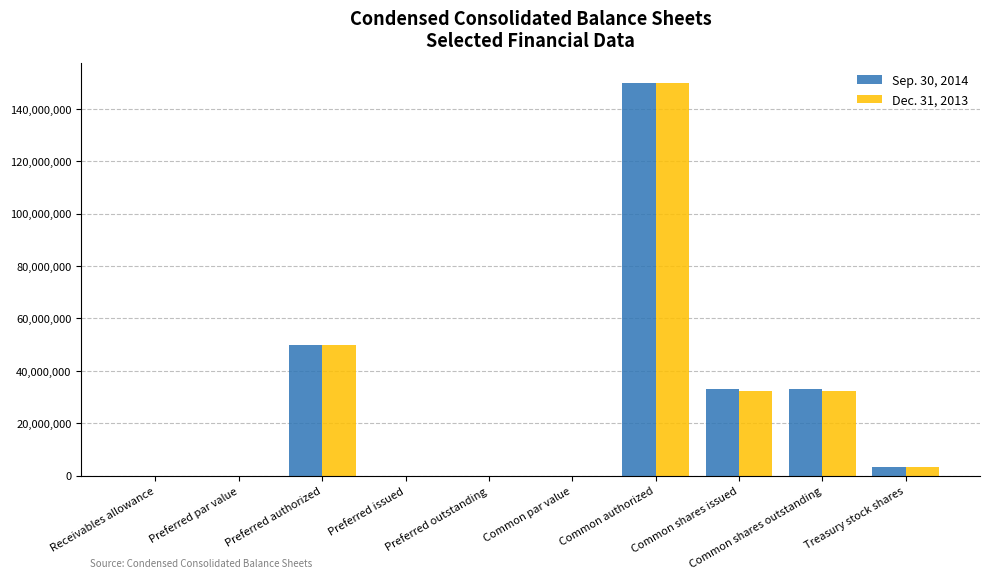

What is the sum of all Dec. 31, 2013 values?

267781902